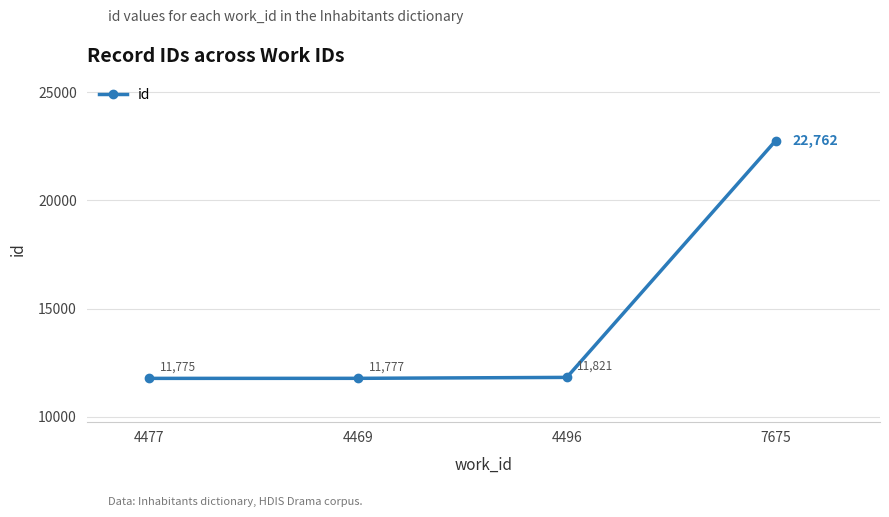

What is the value of the 3rd point from the left?

11821